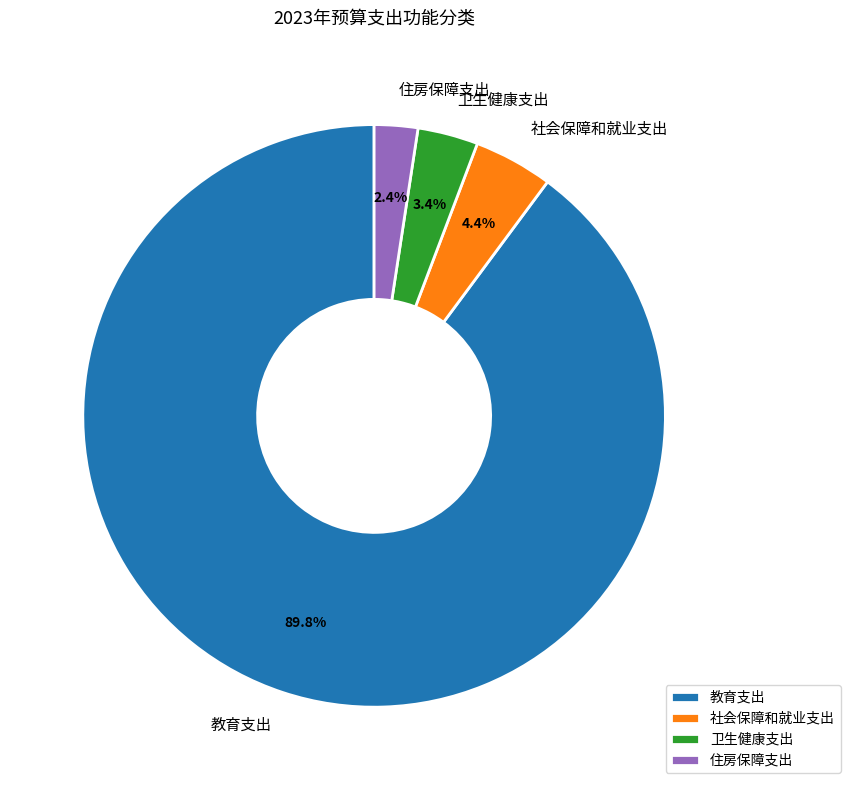

How many segments does this pie chart have?

4